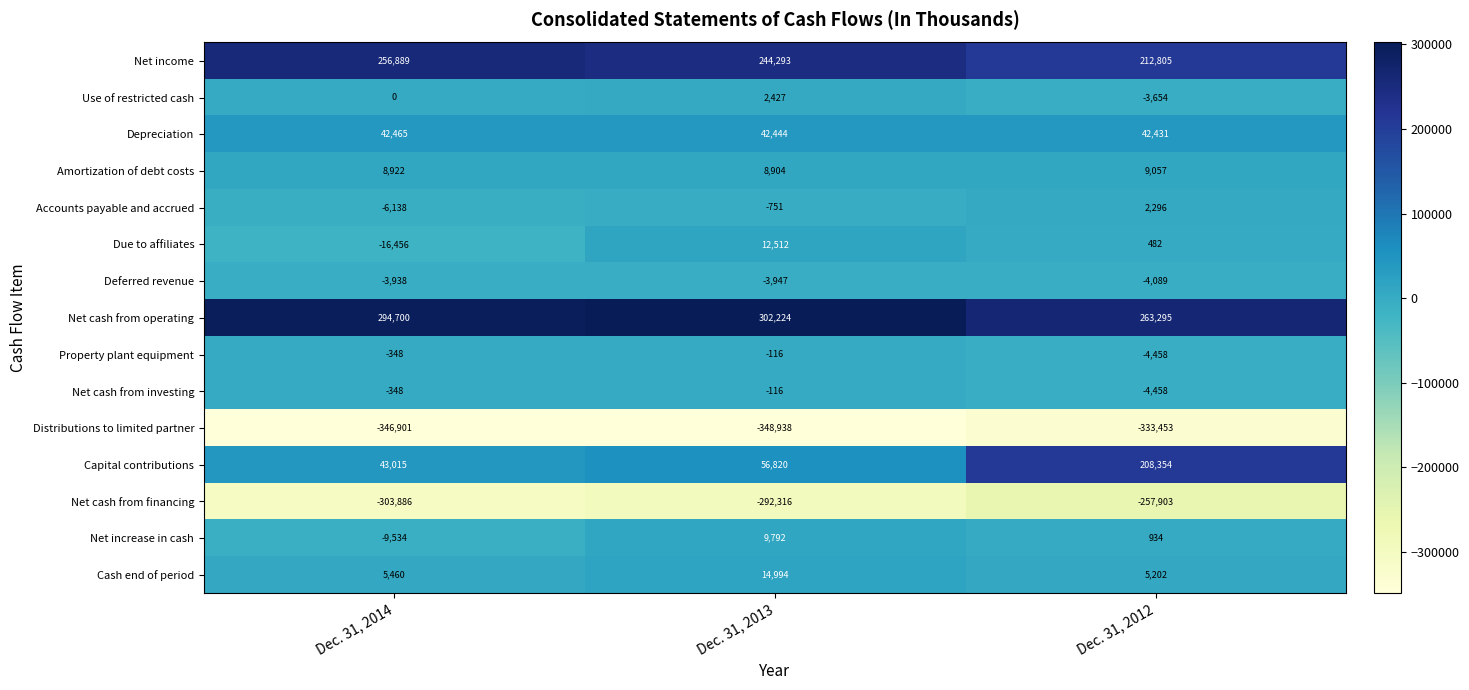

Which category has the lowest value across all series?

Dec. 31, 2013